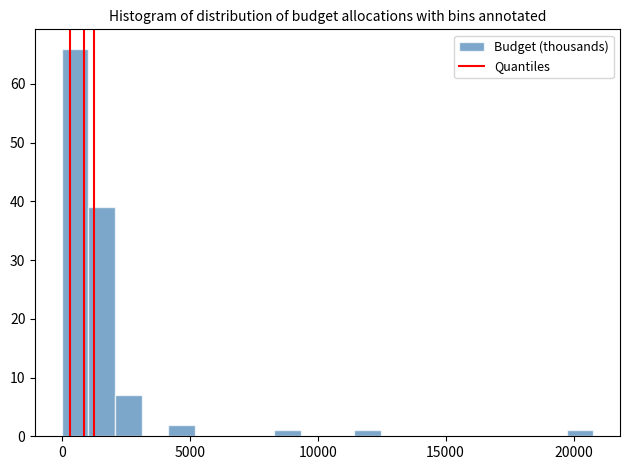

Read against the x-axis, roughly where is the centre of the tallest bar?

500